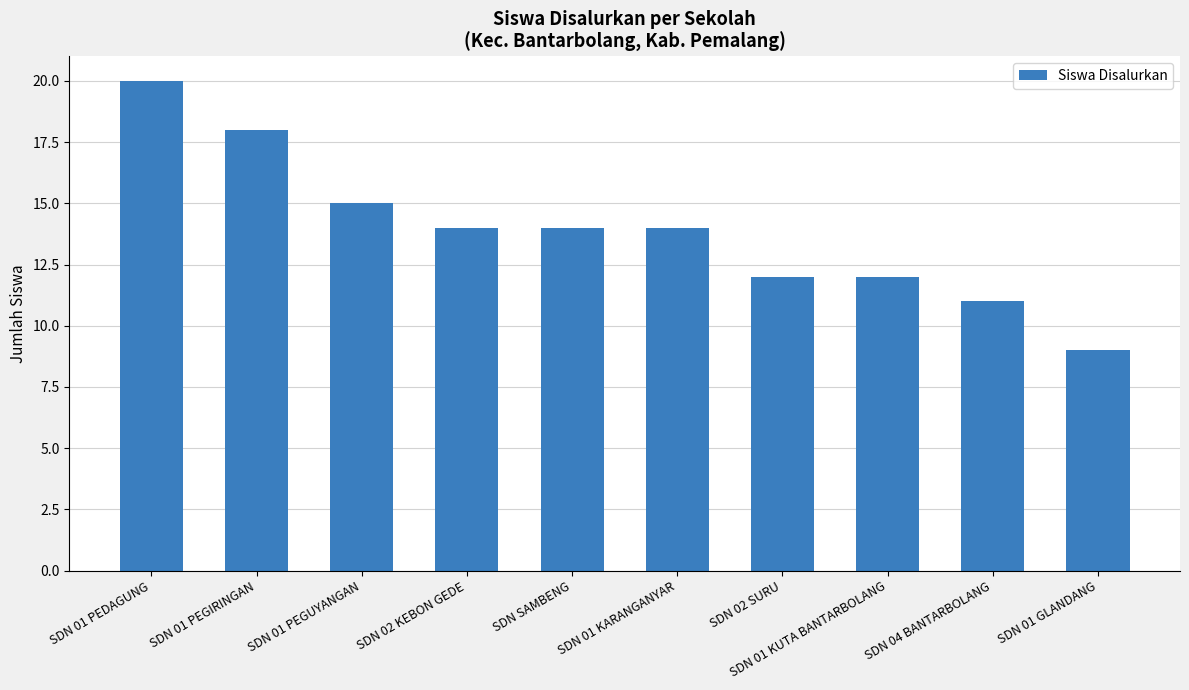

What is the label of the 6th bar from the right?

SDN SAMBENG